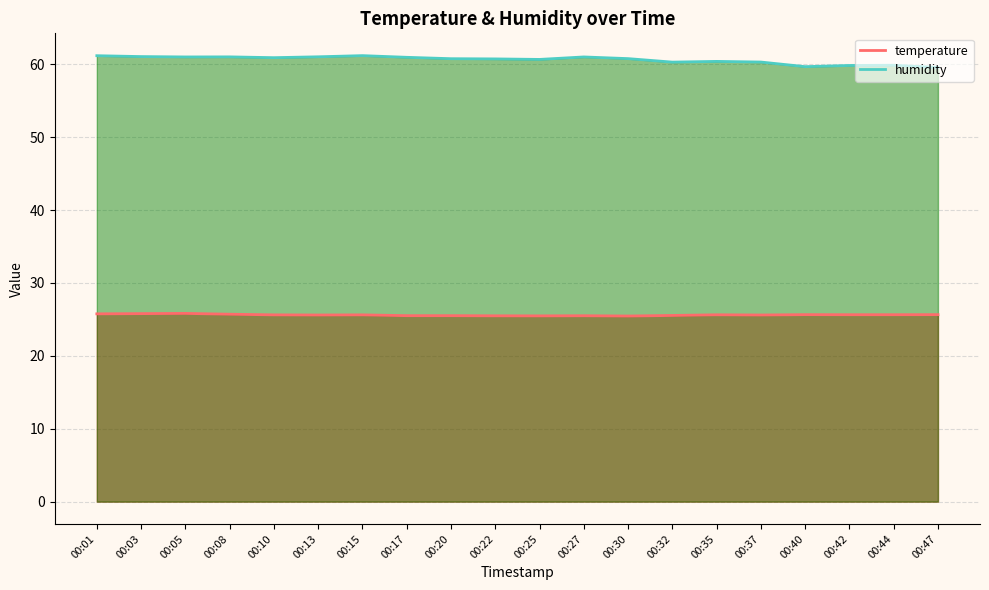

What is the smallest value displayed?

25.5